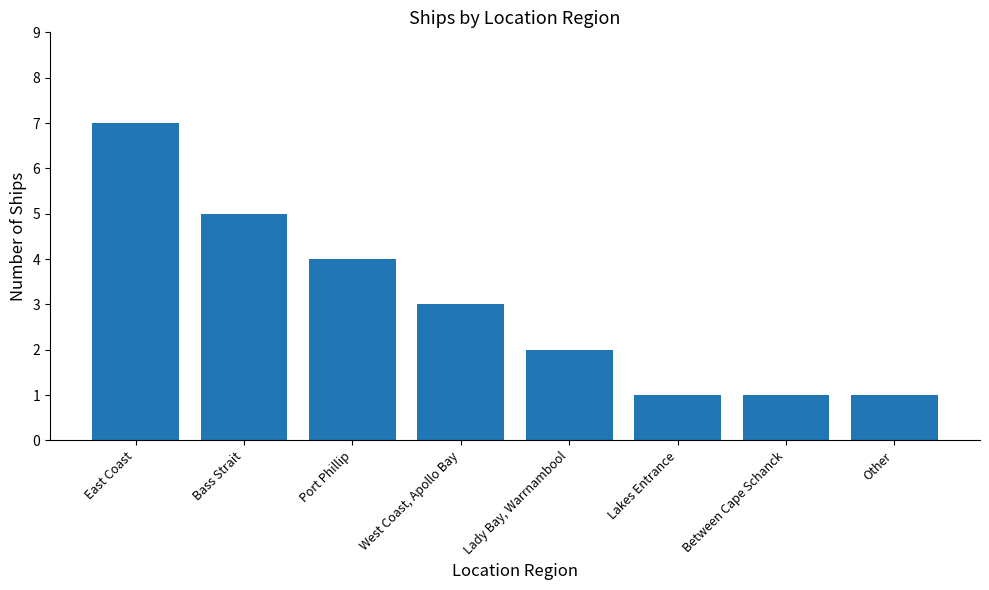

Reading left to right, what are all the values shown in this chart?

7	5	4	3	2	1	1	1